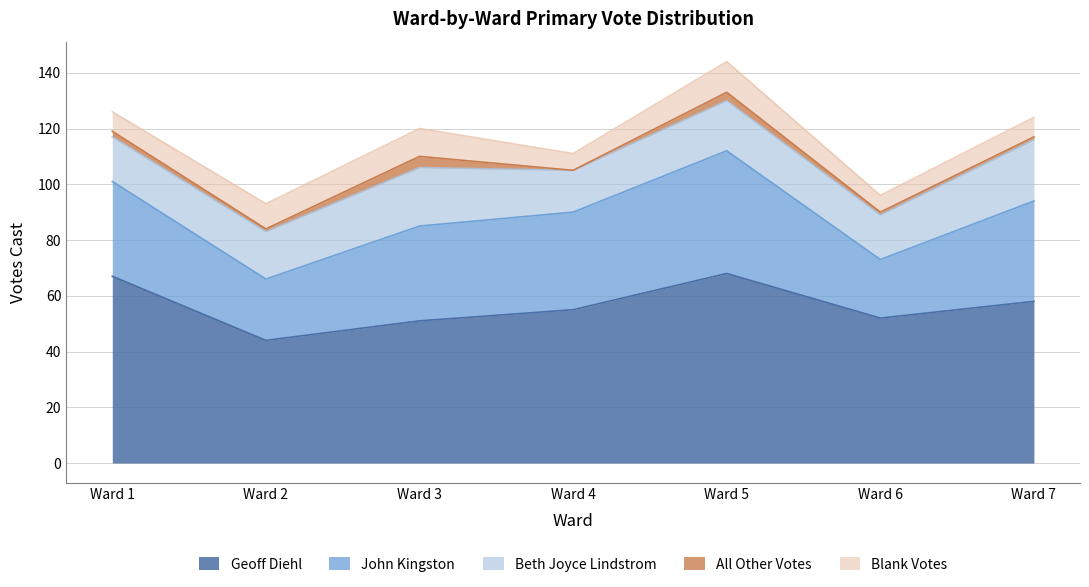

What is the difference between the maximum and minimum values in the All Other Votes series?

4